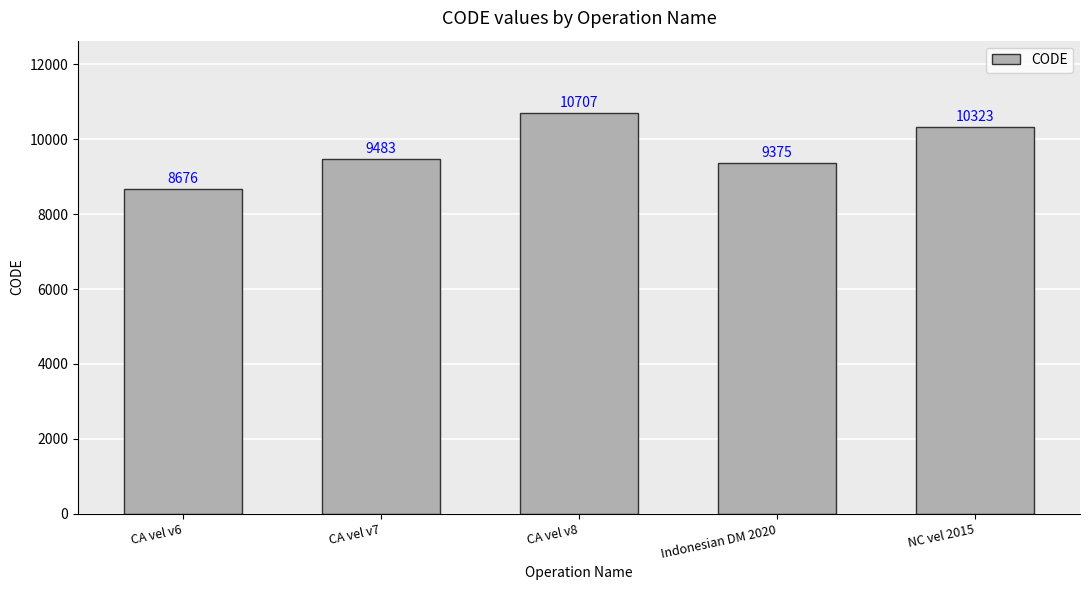

Reading left to right, extract all data points from this chart.

CA vel v6=8676	CA vel v7=9483	CA vel v8=10707	Indonesian DM 2020=9375	NC vel 2015=10323